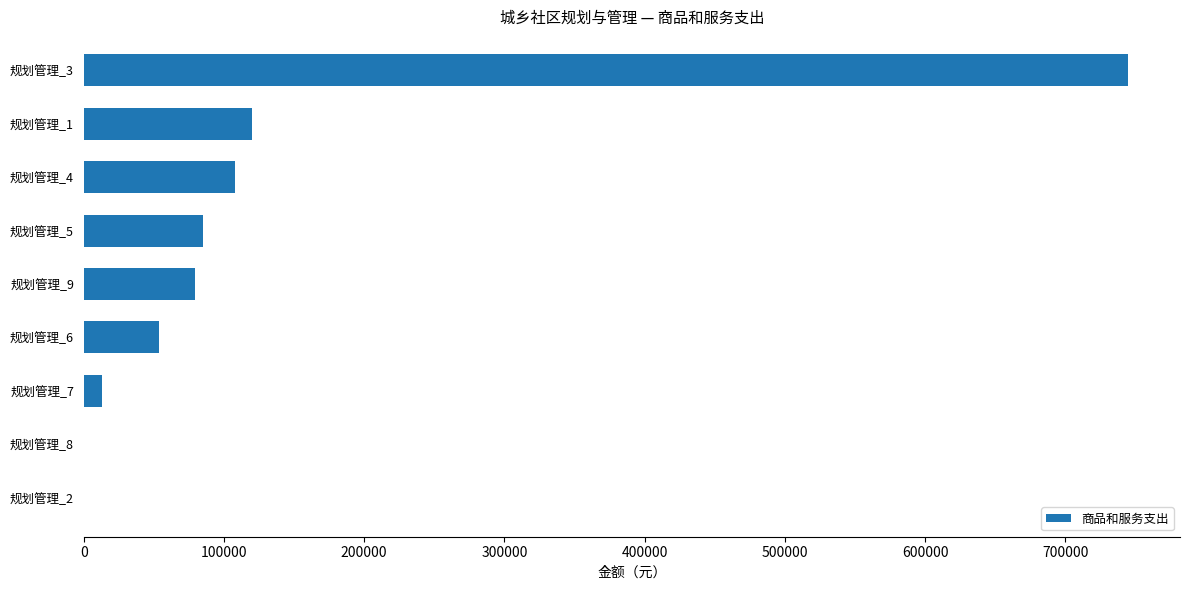

The value at 规划管理_3 is 497369.4. True or false?

False